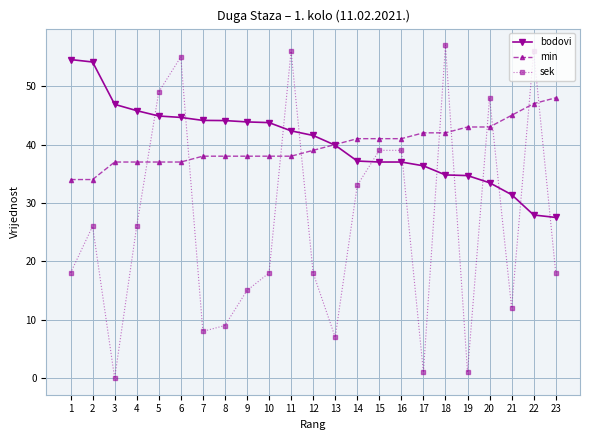

List the series in order of their peak value, highest first.

sek, bodovi, min